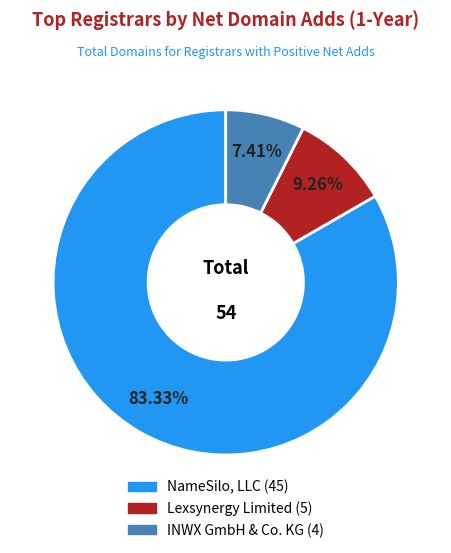

Is there a majority slice in this chart?

Yes